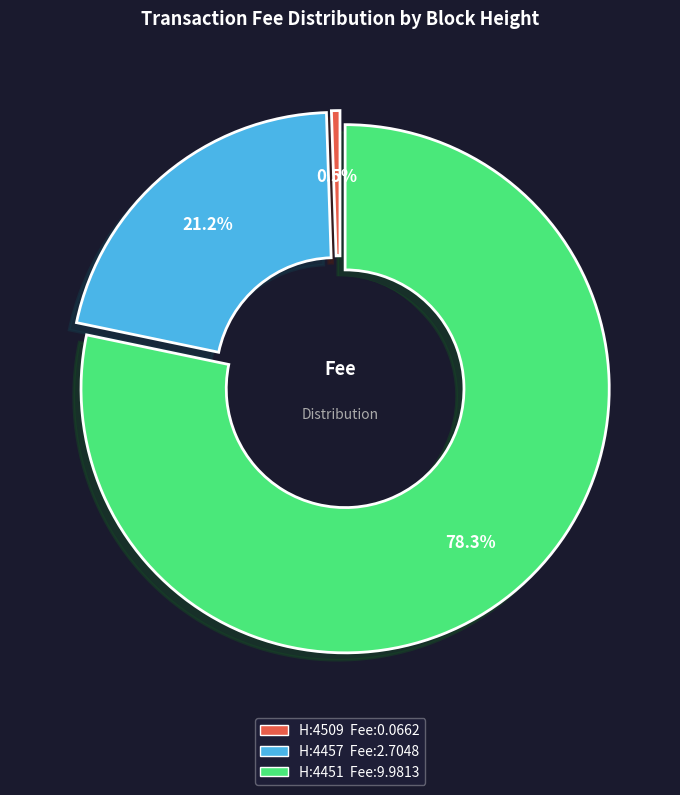

Which slice is the smallest?

Height 4509 (Fee: 0.06615)